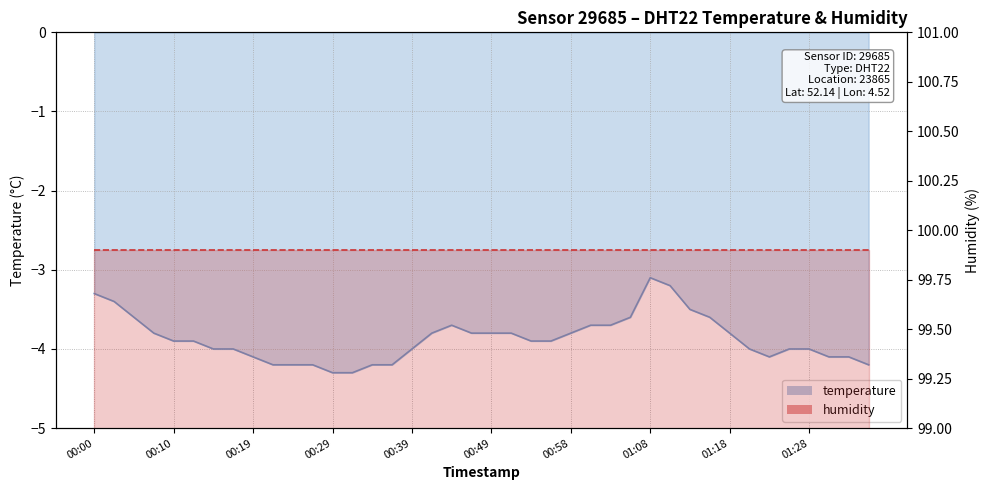

Between 01:03 and 00:32, which is larger?

01:03